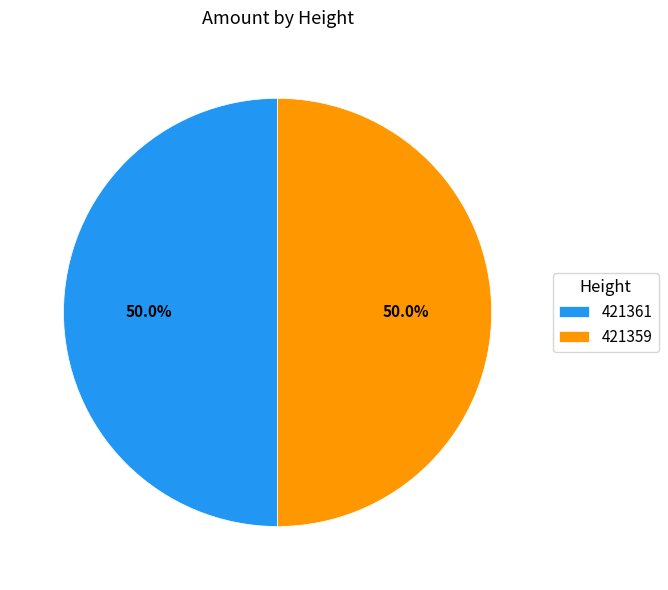

Count the number of slices in the pie.

2